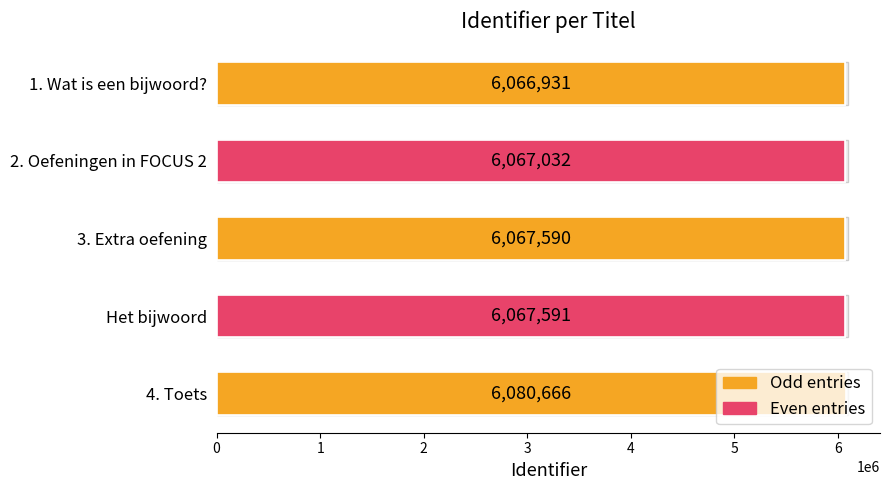

At which category is the sum across all series the highest?

4. Toets